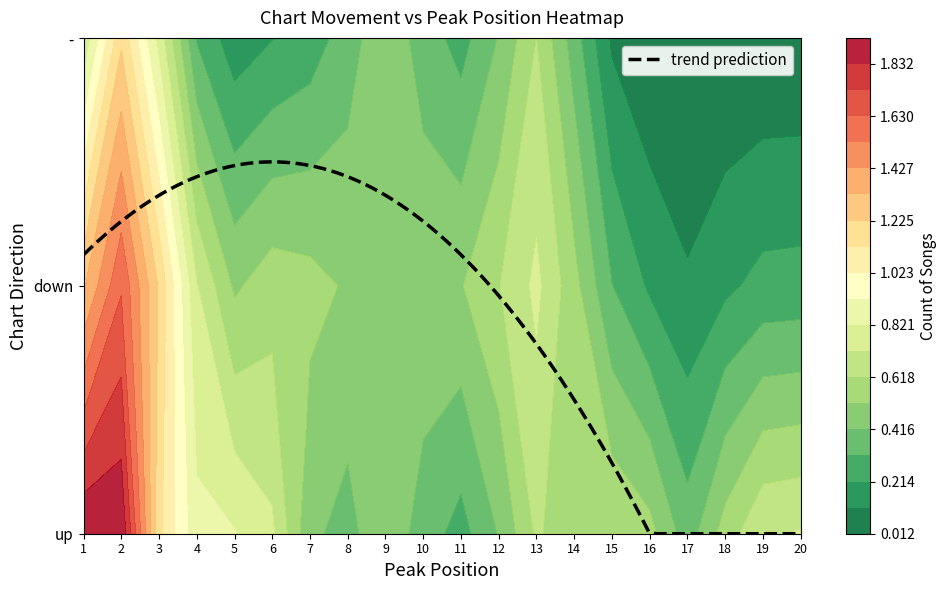

Is the value of - at 13 greater than the value of up at 1?

No